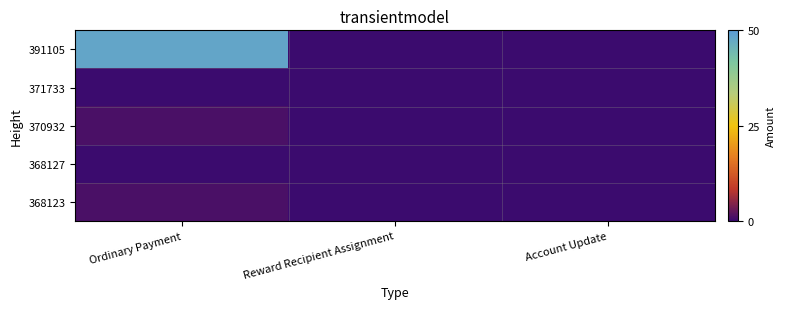

Which series has the largest total across all categories?

391105